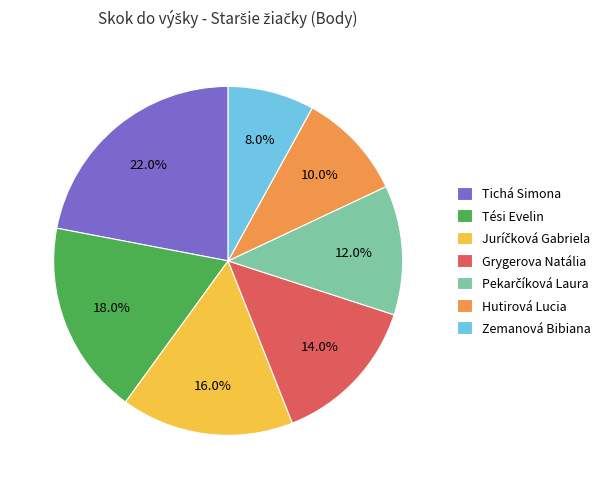

What is the total percentage of Tichá Simona and Tési Evelin?

40.0%